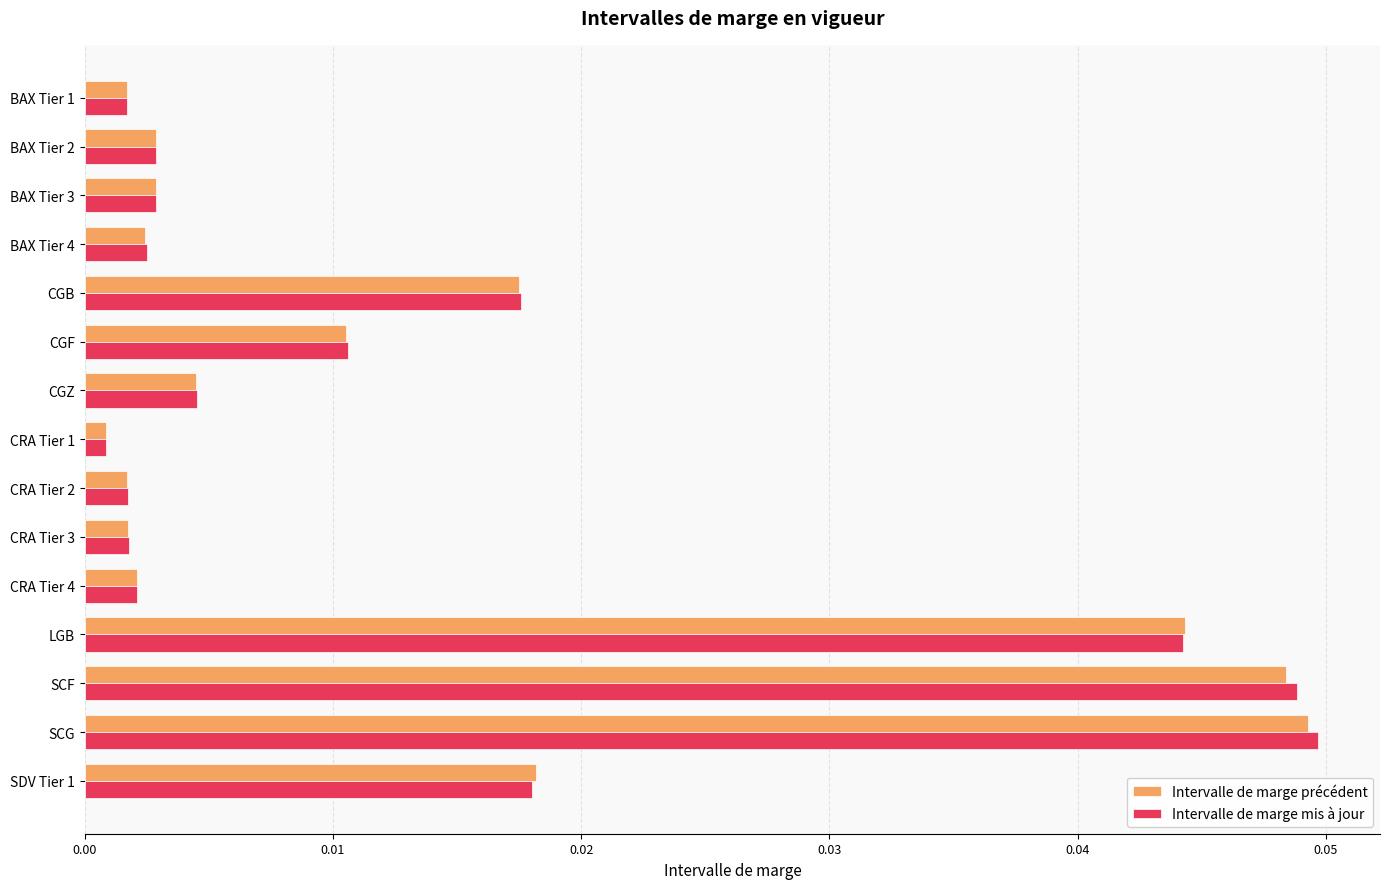

Which category has the lowest value in the Intervalle de marge mis à jour series?

CRA Tier 1